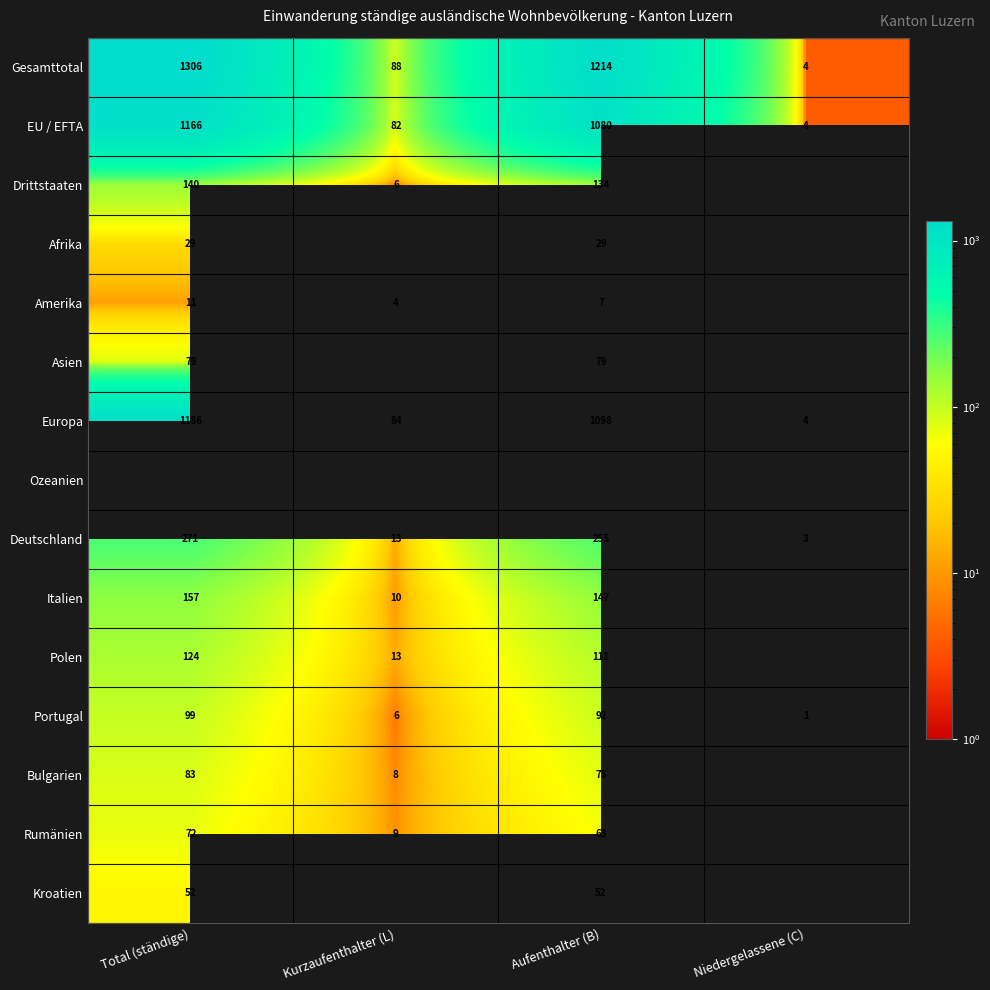

List the labels in order of Portugal value, largest first.

Total (ständige), Aufenthalter (B), Kurzaufenthalter (L), Niedergelassene (C)